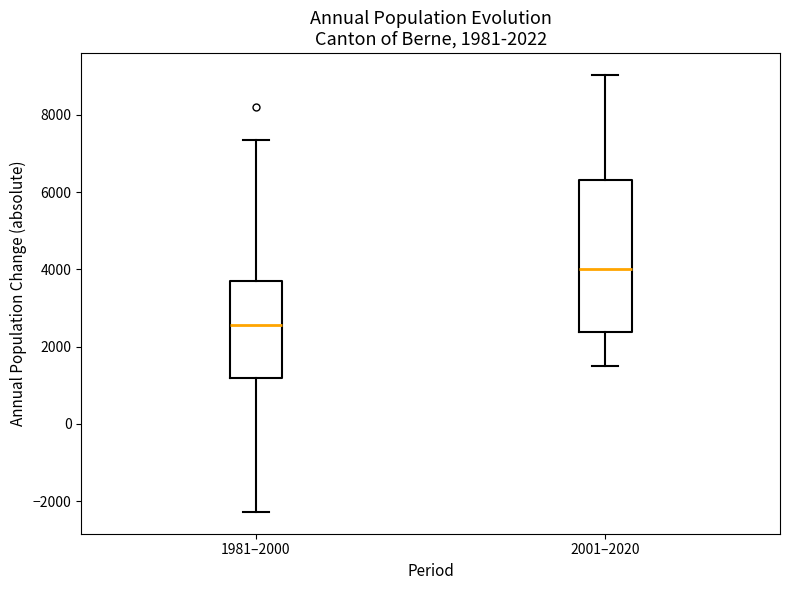

Which box is the tallest, from its lower edge to its upper edge?

2001–2020